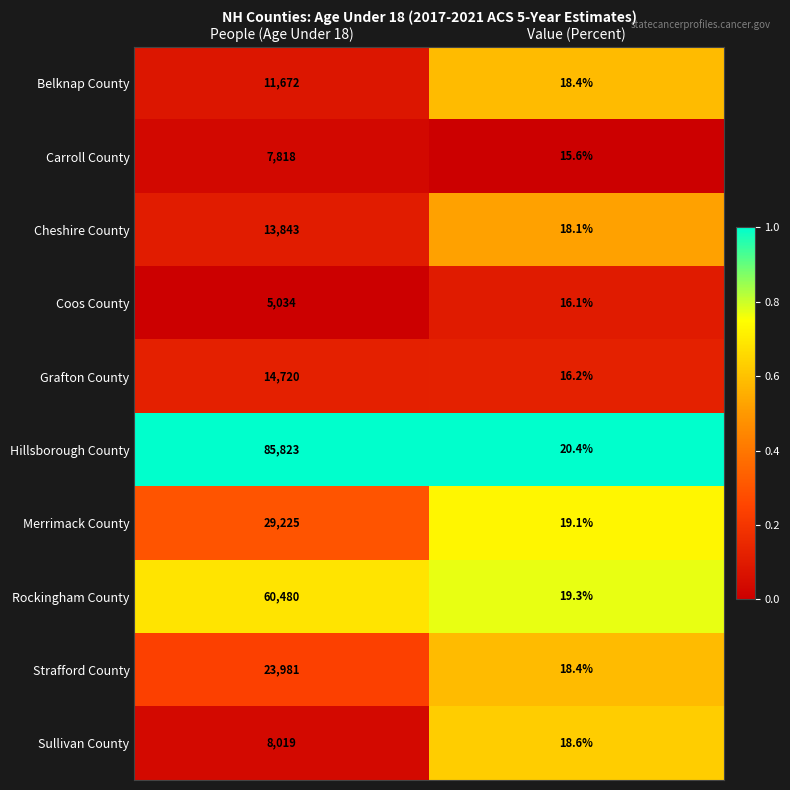

What is the spread (max minus min) of values at People (Age Under 18)?

80789.0